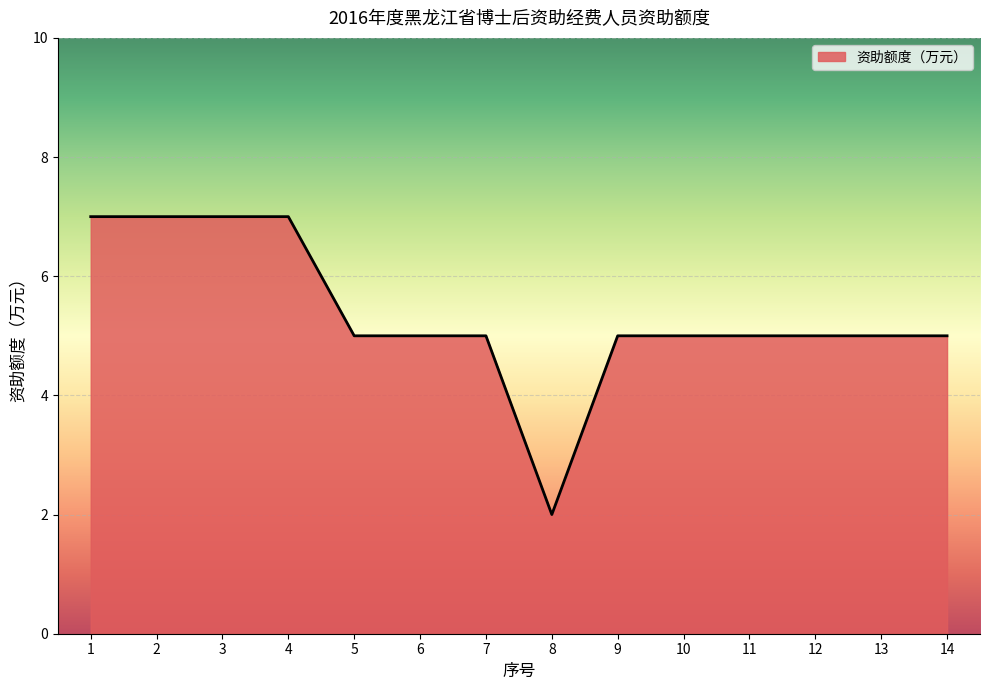

Does the chart display data point markers on the line(s)?

No